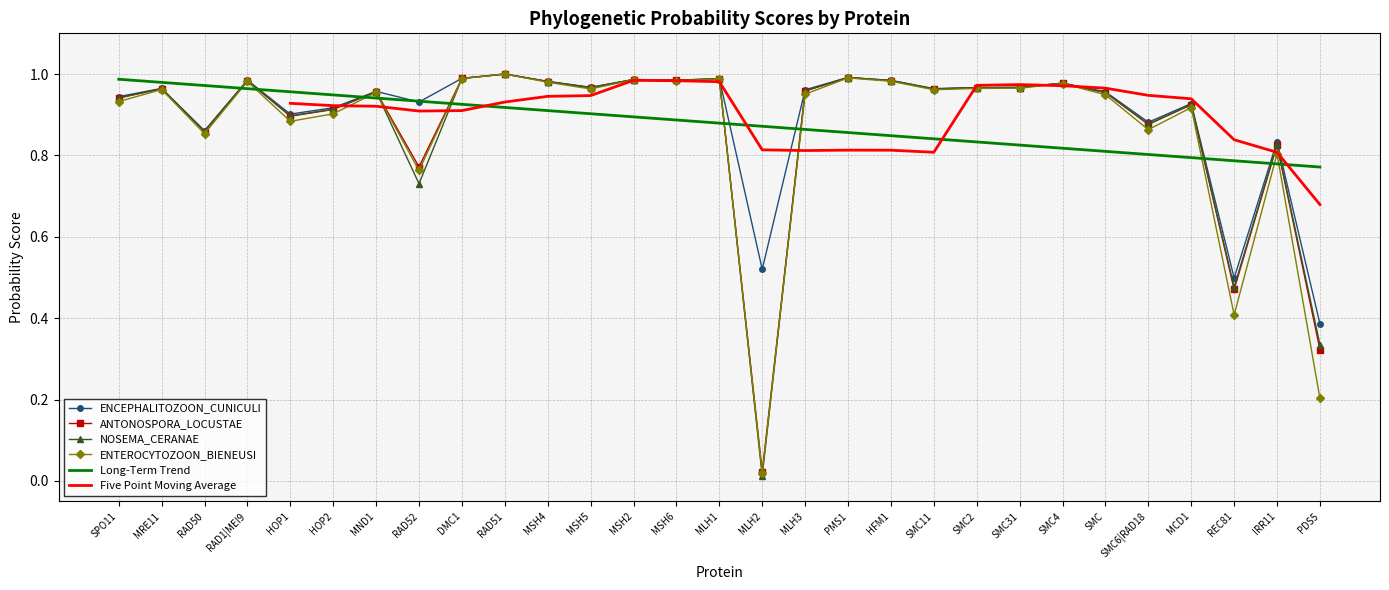

Does the chart have visible grid lines?

Yes